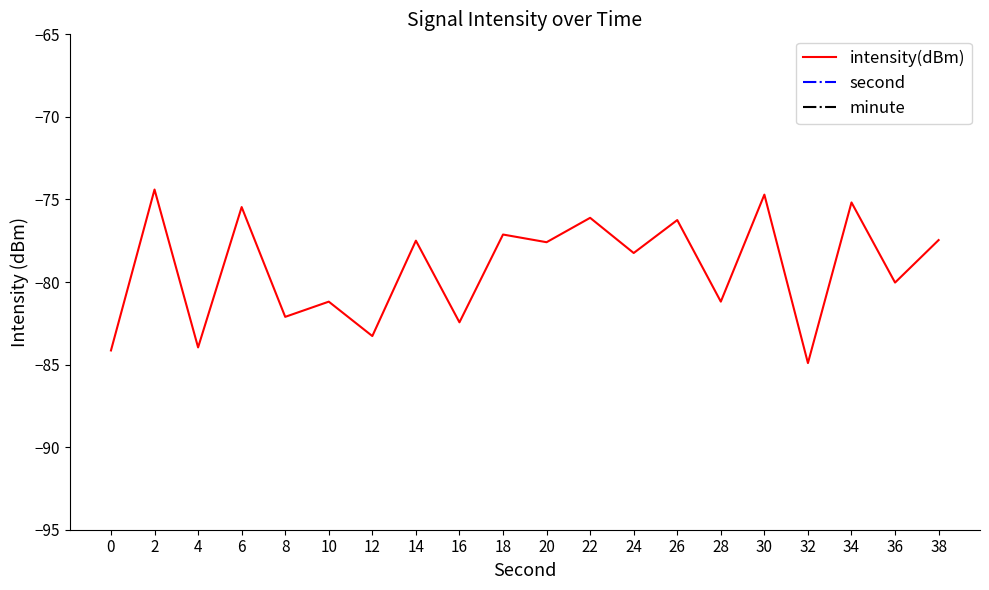

How many lines are shown in the chart?

3